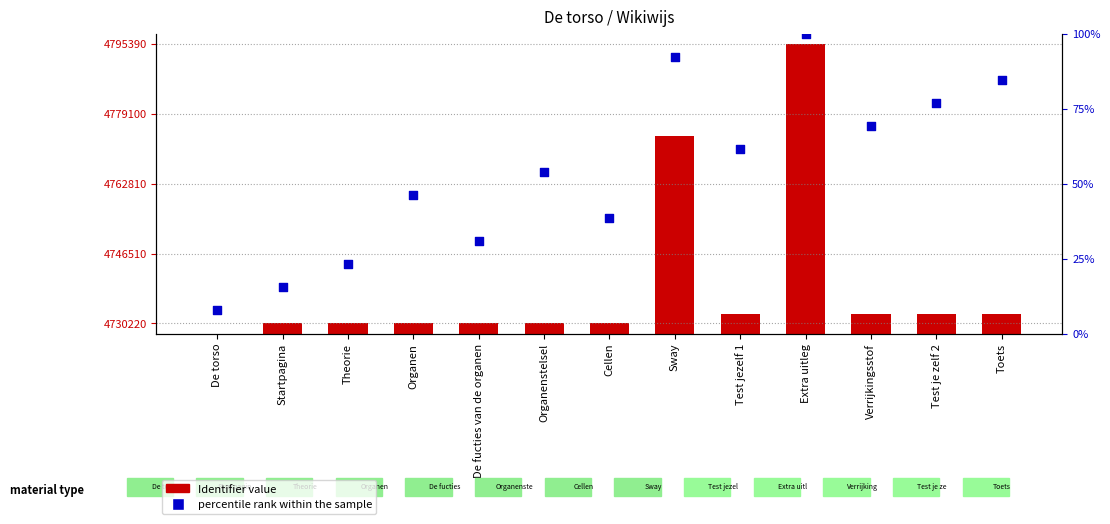

Is the value of Identifier value at Extra uitleg greater than the value of percentile rank within the sample at Test jezelf 1?

Yes